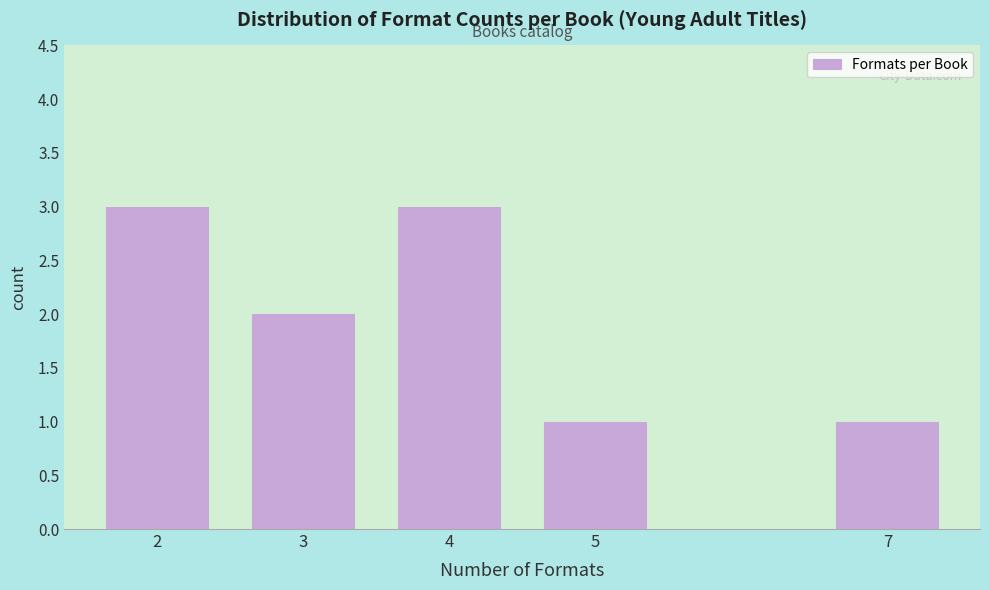

Reading left to right, list all the values displayed in this chart.

2=3	3=2	4=3	5=1	7=1